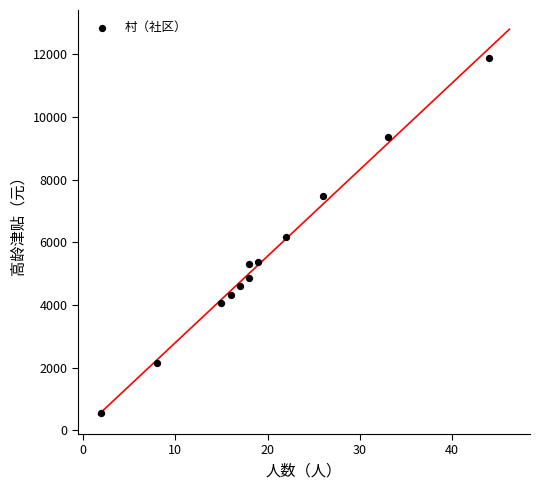

What is the average Y value?

5508